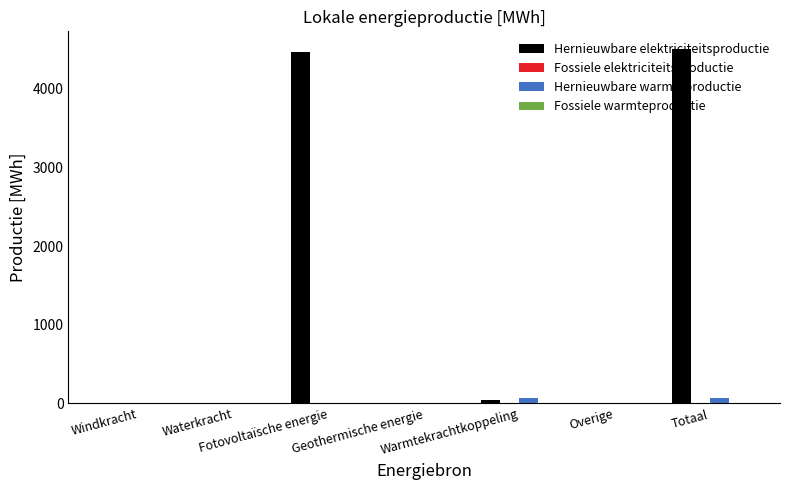

What is the greatest value displayed?

4504.3